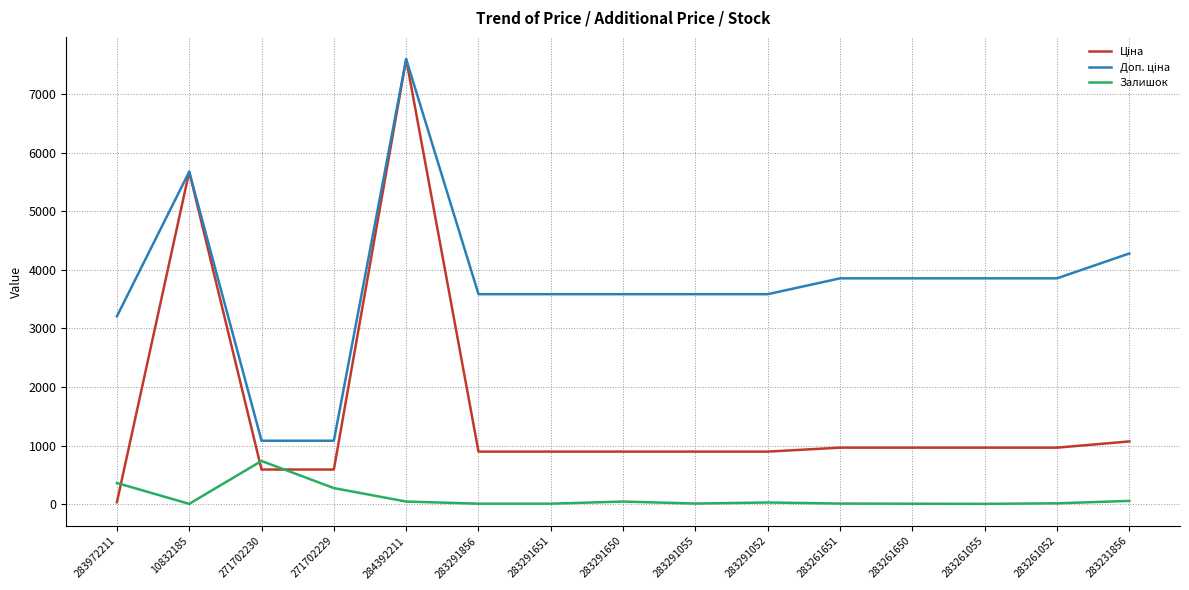

At which category is the sum across all series the highest?

284392211